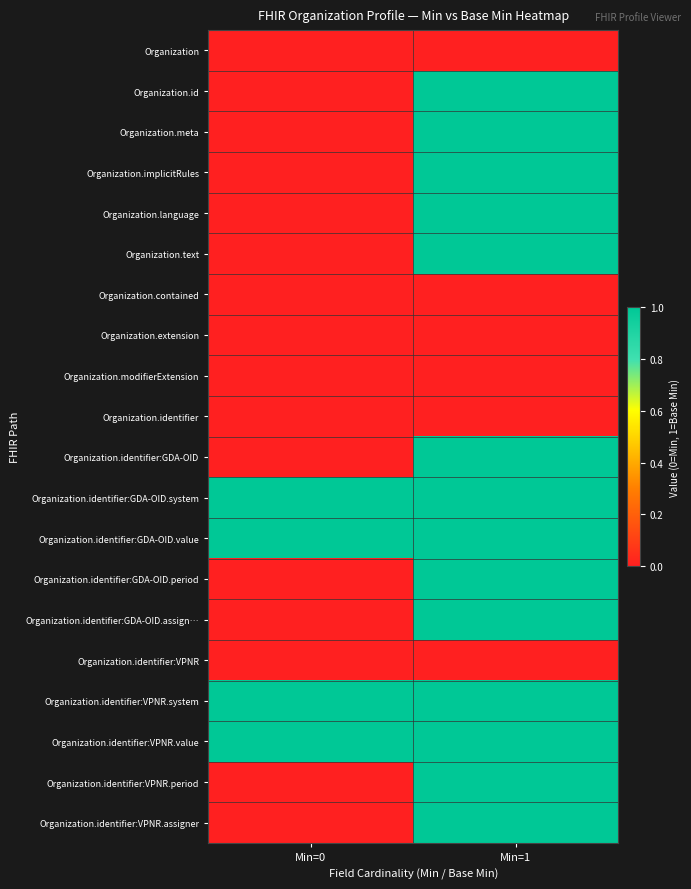

Which label corresponds to the largest value in the chart?

Min=1